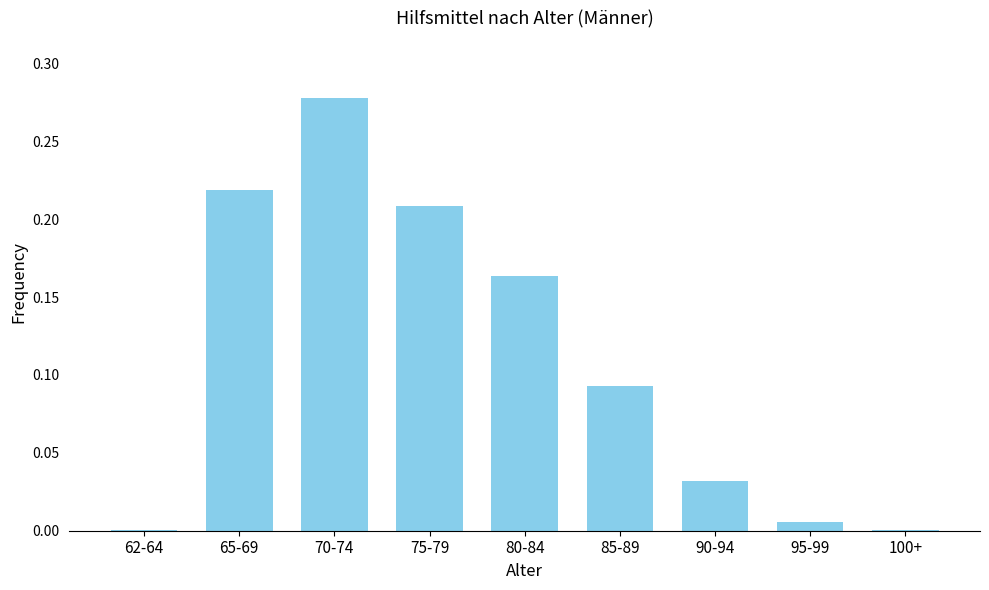

At which category does the chart reach its peak across all series?

70-74